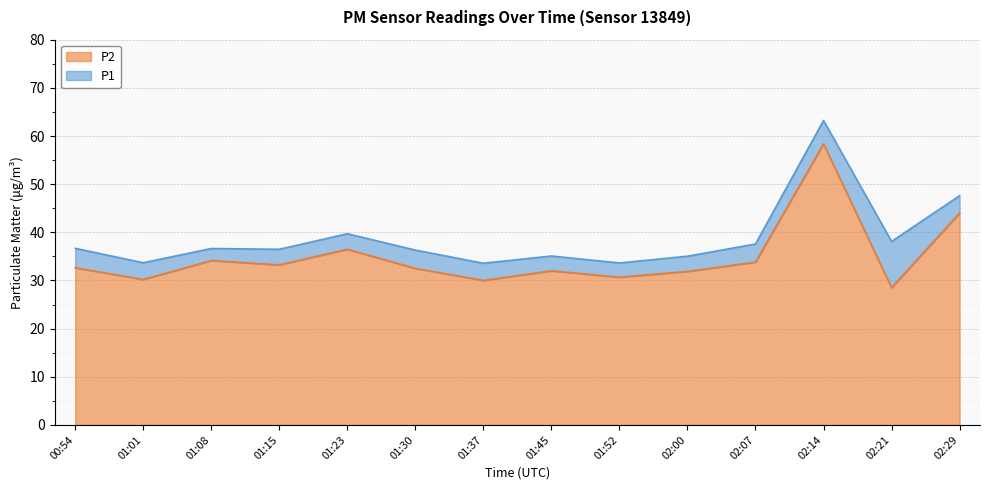

True or false: P2 and P1 intersect in this chart.

False